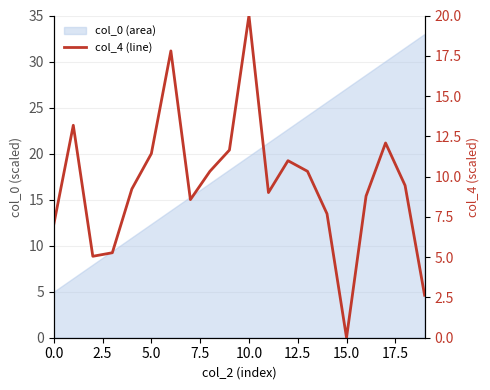

What is the value of the 6th point from the left?

11.4